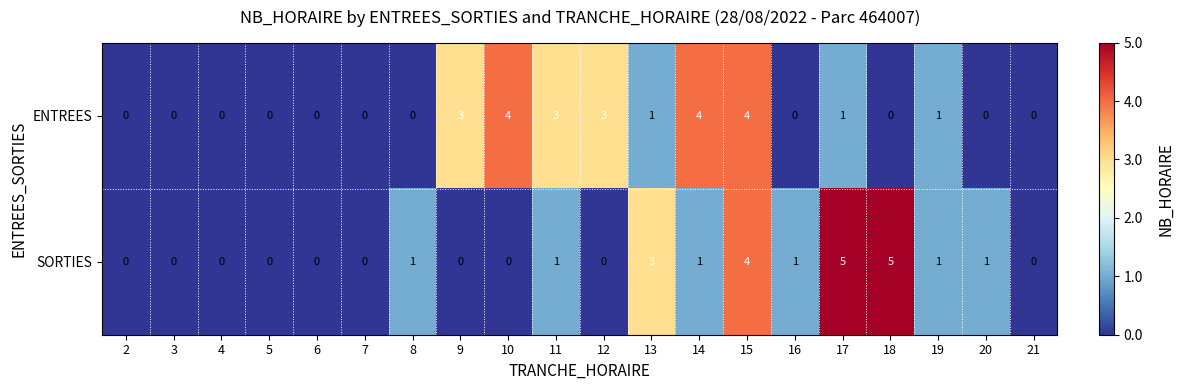

What is the greatest value displayed?

5